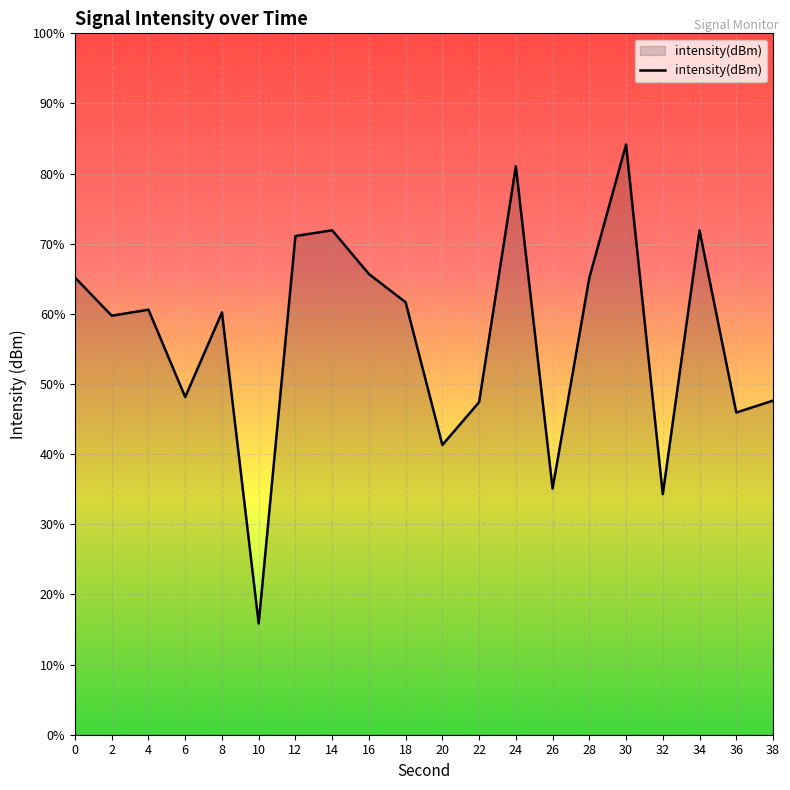

True or false: the data shows -225.2 at 32.

False